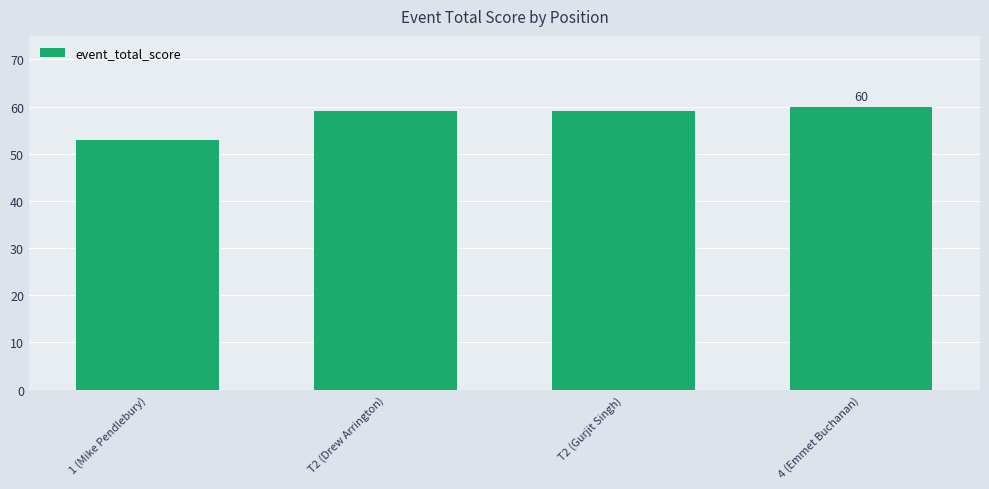

At which category does the chart reach its peak across all series?

4 (Emmet Buchanan)